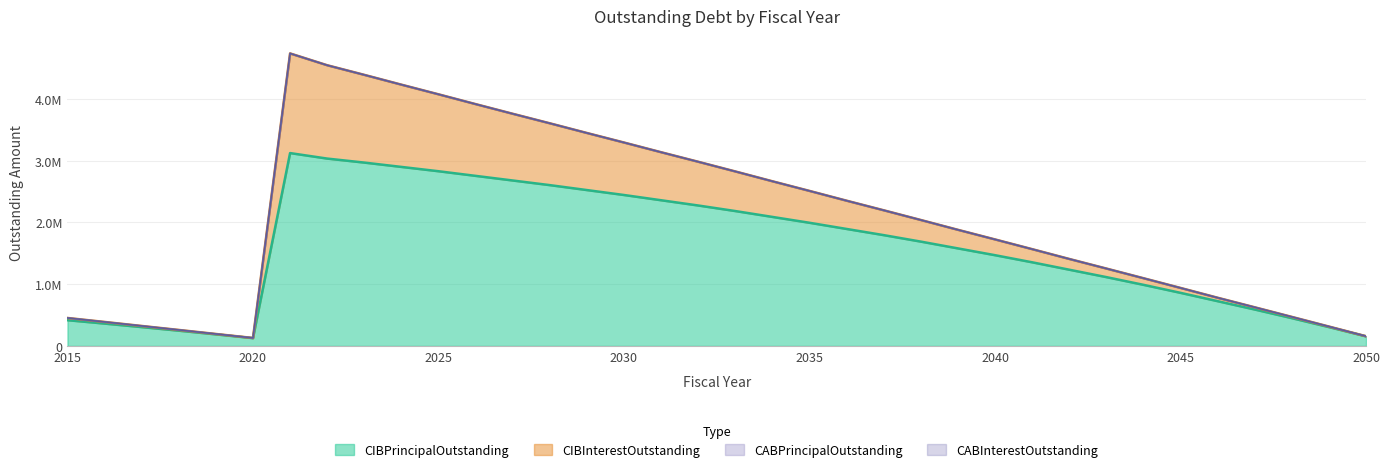

List the series in order of their peak value, highest first.

CIBPrincipalOutstanding, CIBInterestOutstanding, CABPrincipalOutstanding, CABInterestOutstanding